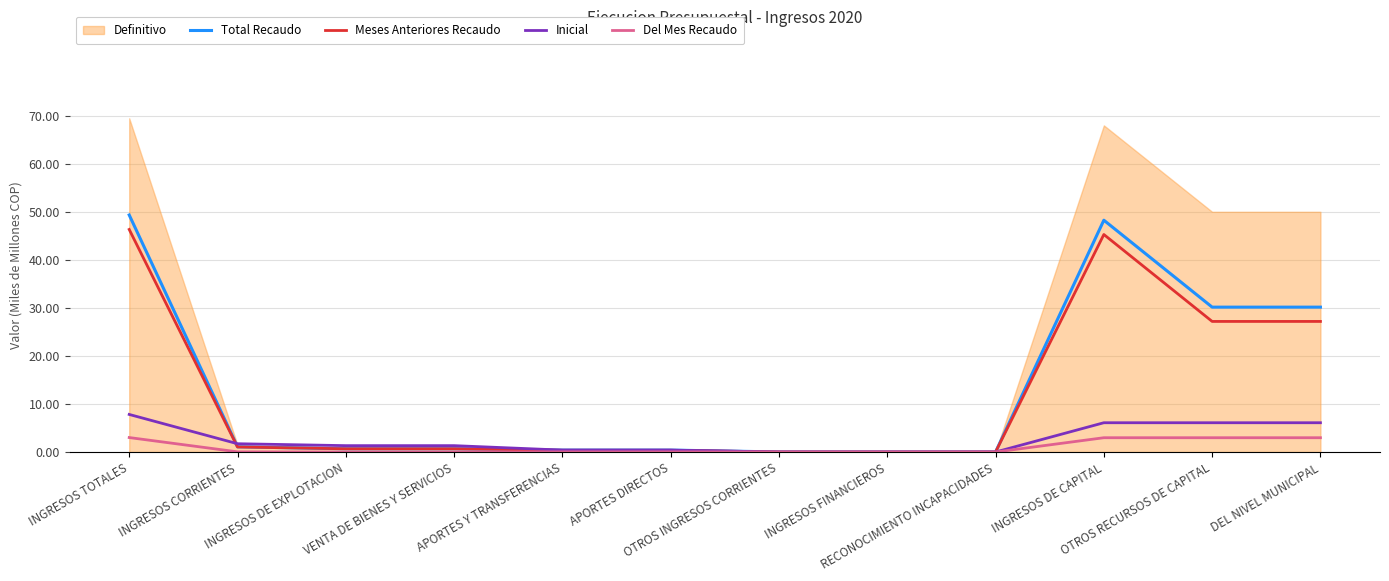

What is the highest value of the Meses Anteriores Recaudo series?

46.4